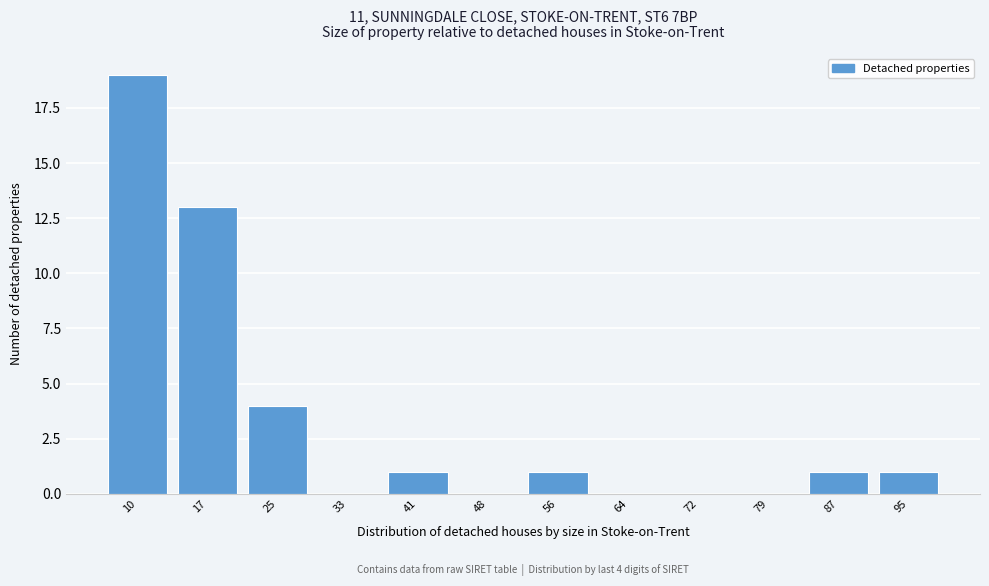

Reading right to left, what are all the values shown in this chart?

95=1	87=1	79=0	72=0	64=0	56=1	48=0	41=1	33=0	25=4	17=13	10=19